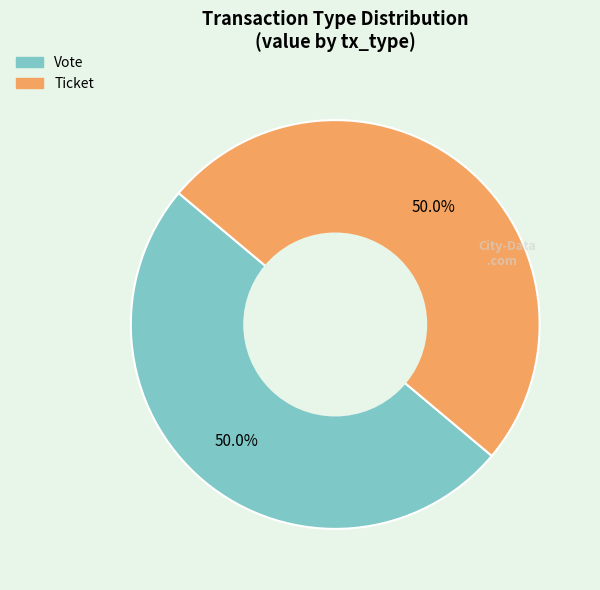

What is the ratio of the value at Ticket to the value at Vote?

1.0